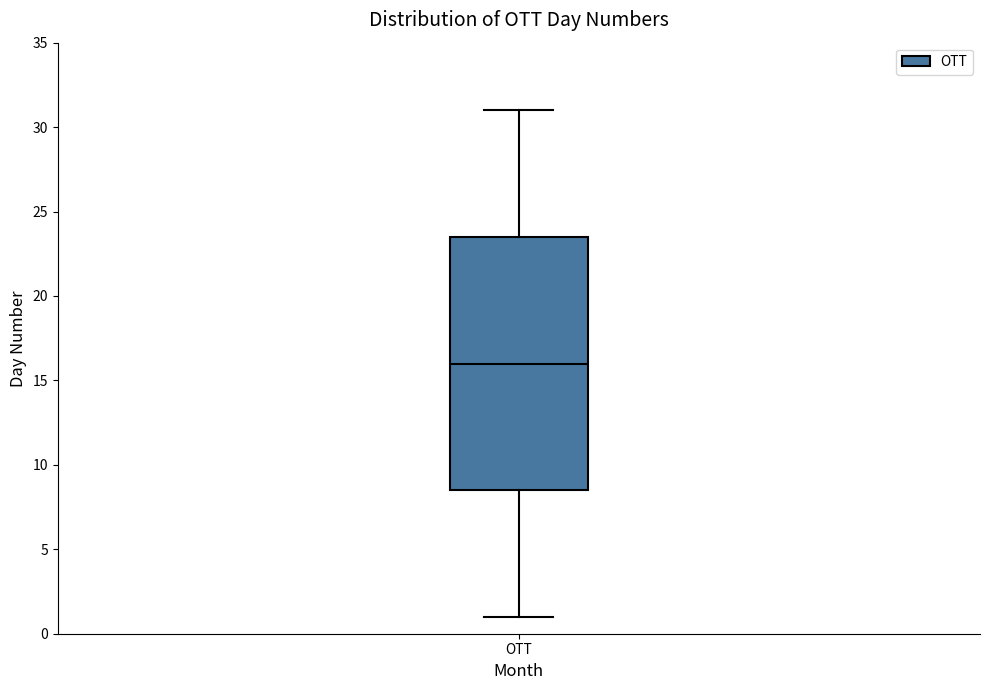

Transcribe this box plot: give where the median line is, the range the box spans, and where the two whiskers end, as read against the y-axis. The values are not printed on the chart, so give them approximately, as read against the axis.

median 16.0, box 8.5 to 23.5, whiskers 1.0 to 31.0